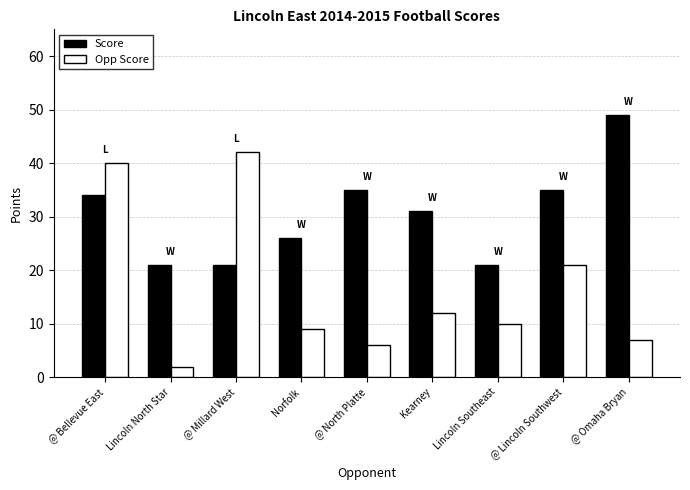

List the labels in order of Opp Score value, largest first.

@ Millard West, @ Bellevue East, @ Lincoln Southwest, Kearney, Lincoln Southeast, Norfolk, @ Omaha Bryan, @ North Platte, Lincoln North Star